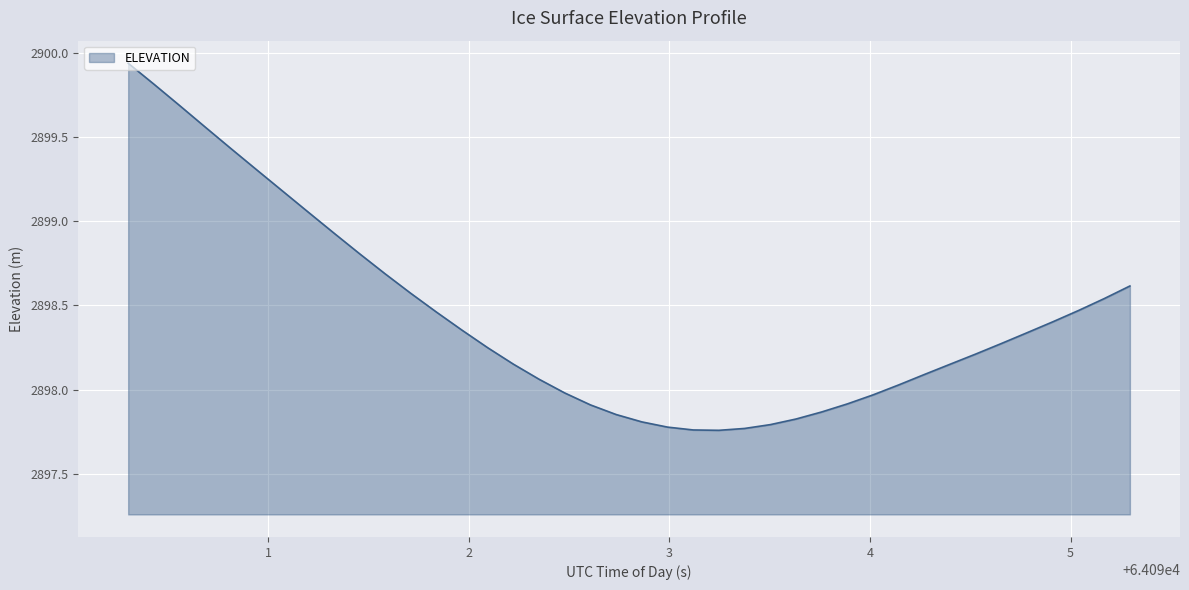

Which label corresponds to the largest value in the chart?

64090.3032